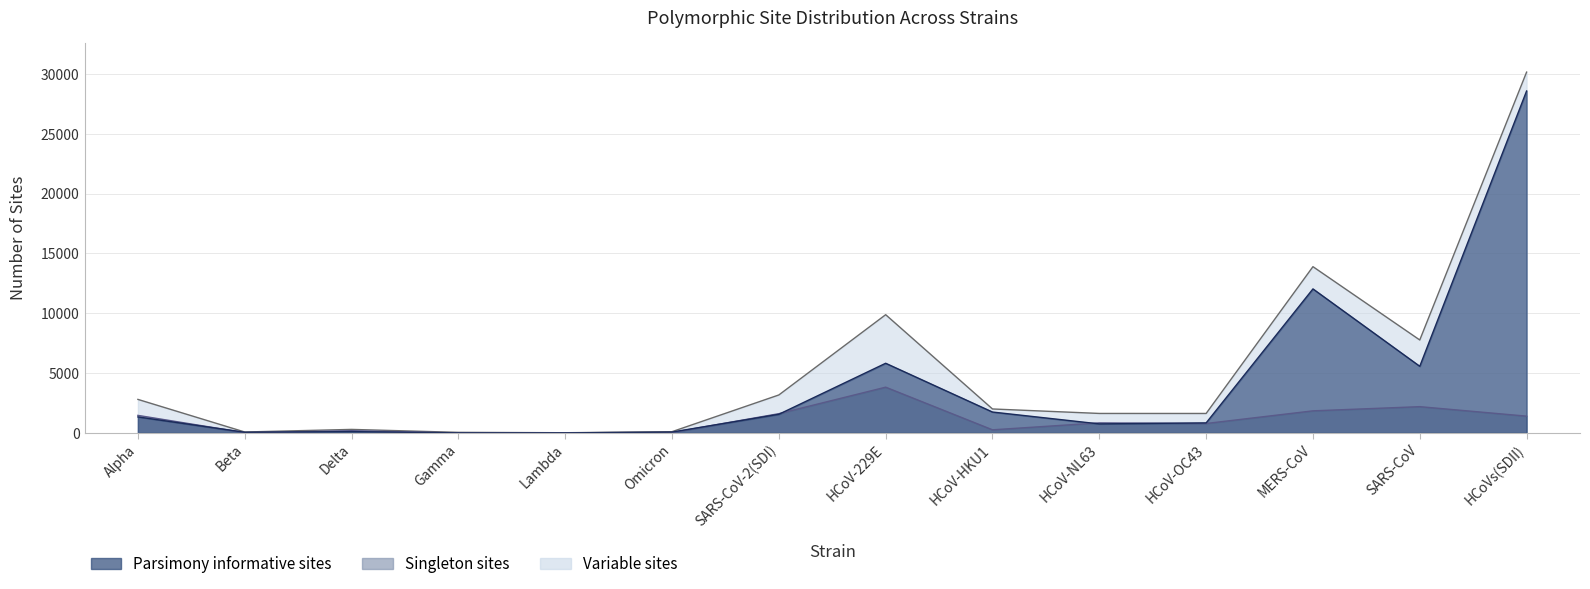

In Singleton sites, how many points are higher than both neighbors (excluding endpoints)?

4